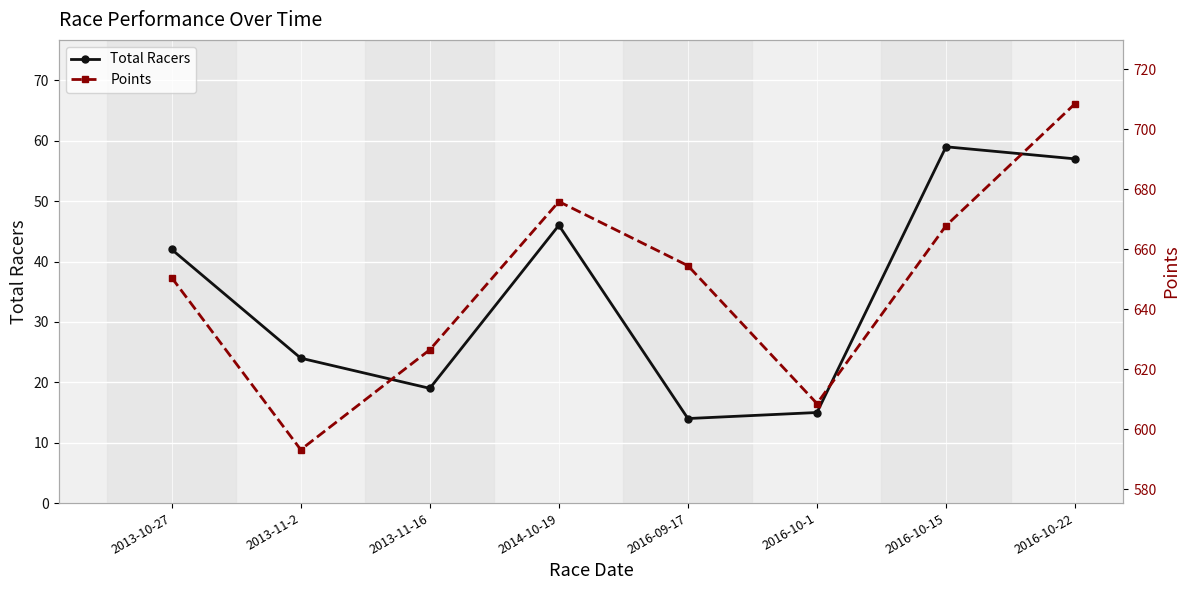

True or false: Points has more than 1 points higher than both neighbors.

False